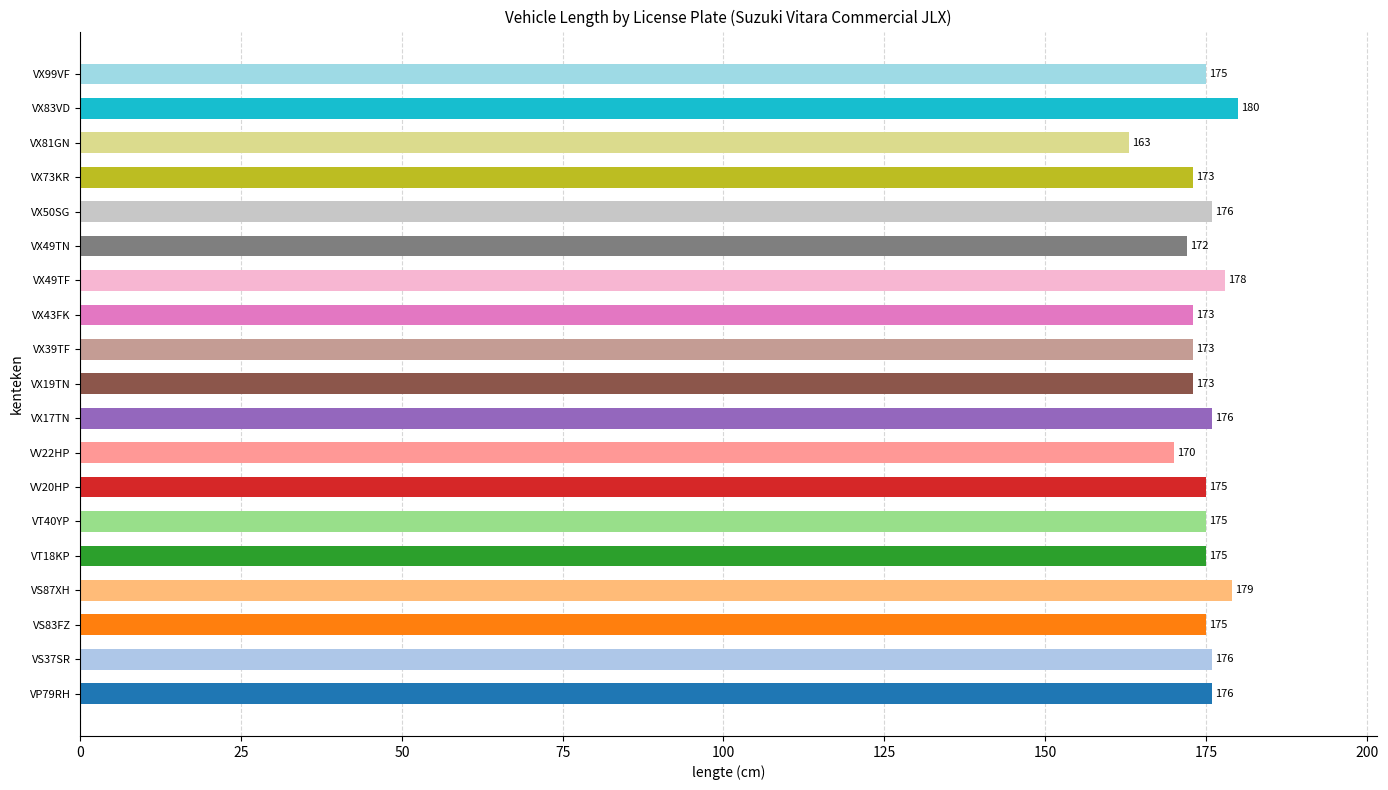

What is the change in value from VT18KP to VV22HP?

-5